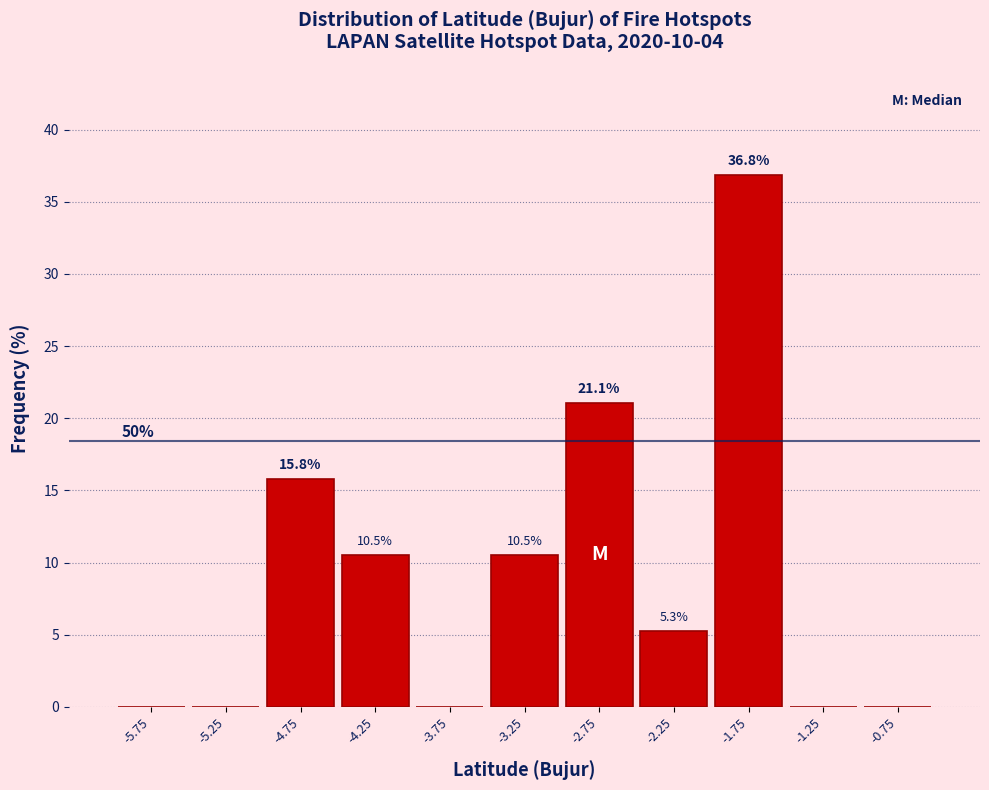

Over which range of the x-axis is the bar tallest?

-2.0 to -1.5